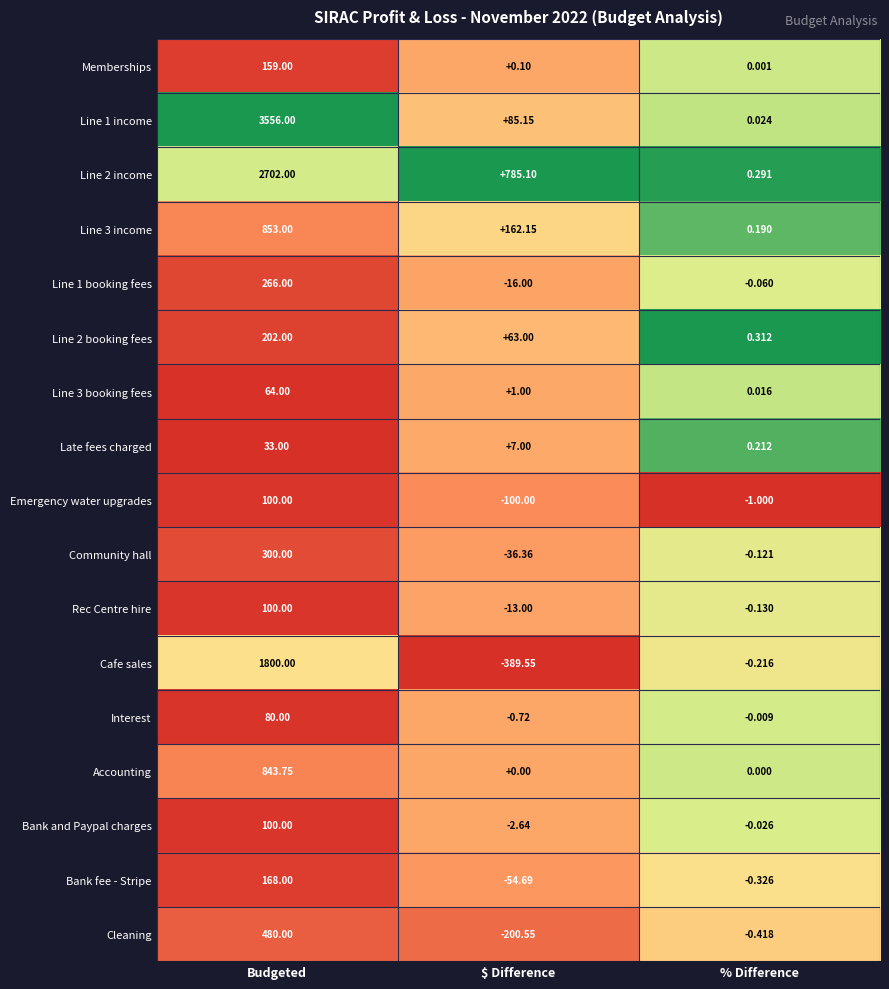

List the labels in order of Bank fee - Stripe value, smallest first.

$ Difference, % Difference, Budgeted